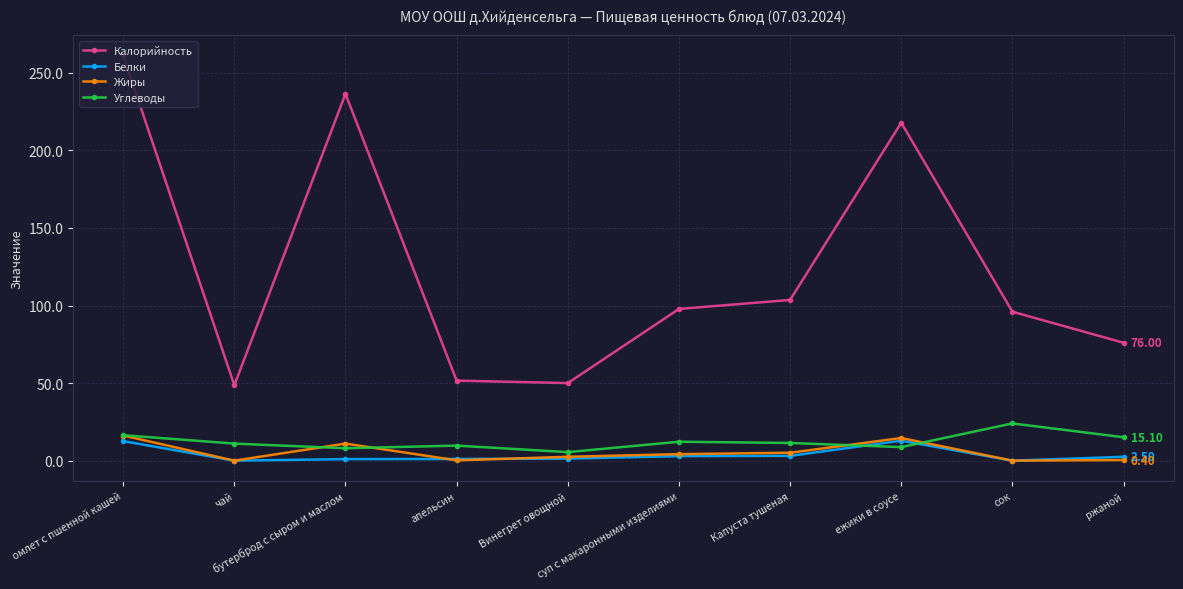

Which series has the widest spread of values?

Калорийность